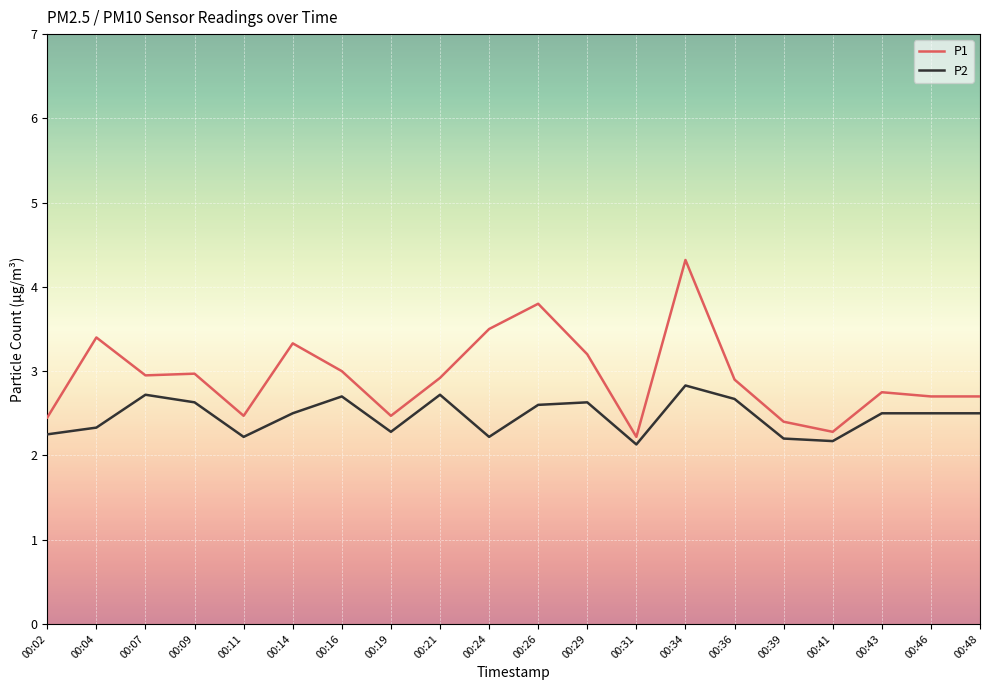

Which series has the largest range (max minus min)?

P1